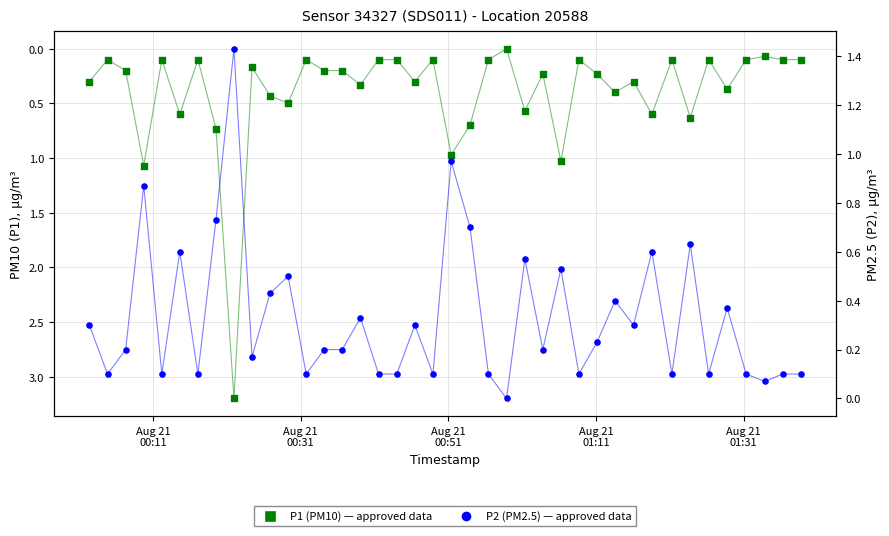

Which series reaches the minimum Y coordinate?

P1 (PM10)